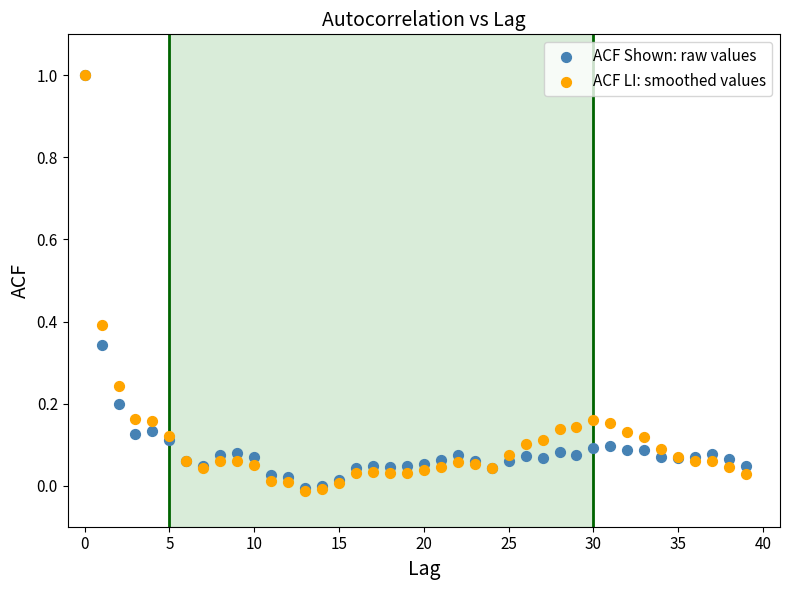

What are all the series names shown in the legend?

ACF Shown: raw values, ACF LI: smoothed values